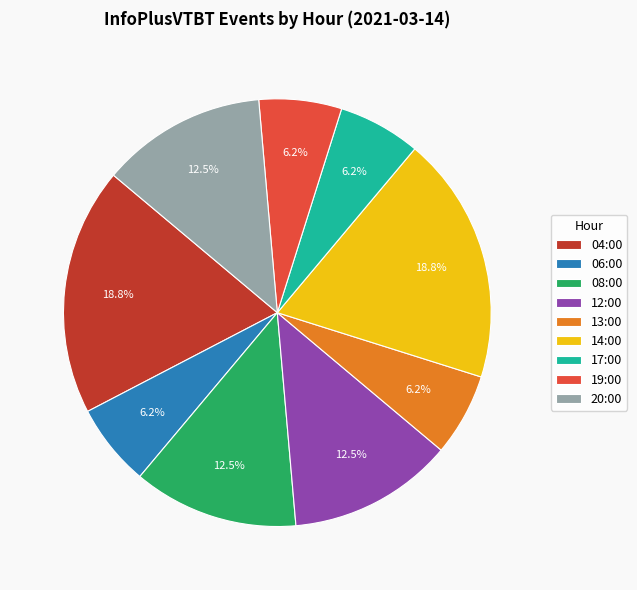

True or false: 20:00 accounts for 18% of the total.

False